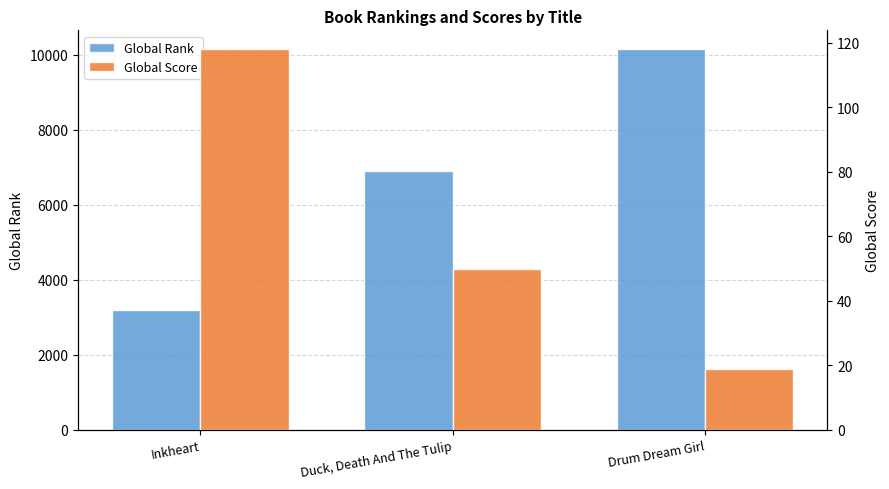

What is the lowest value of the Global Score series?

19